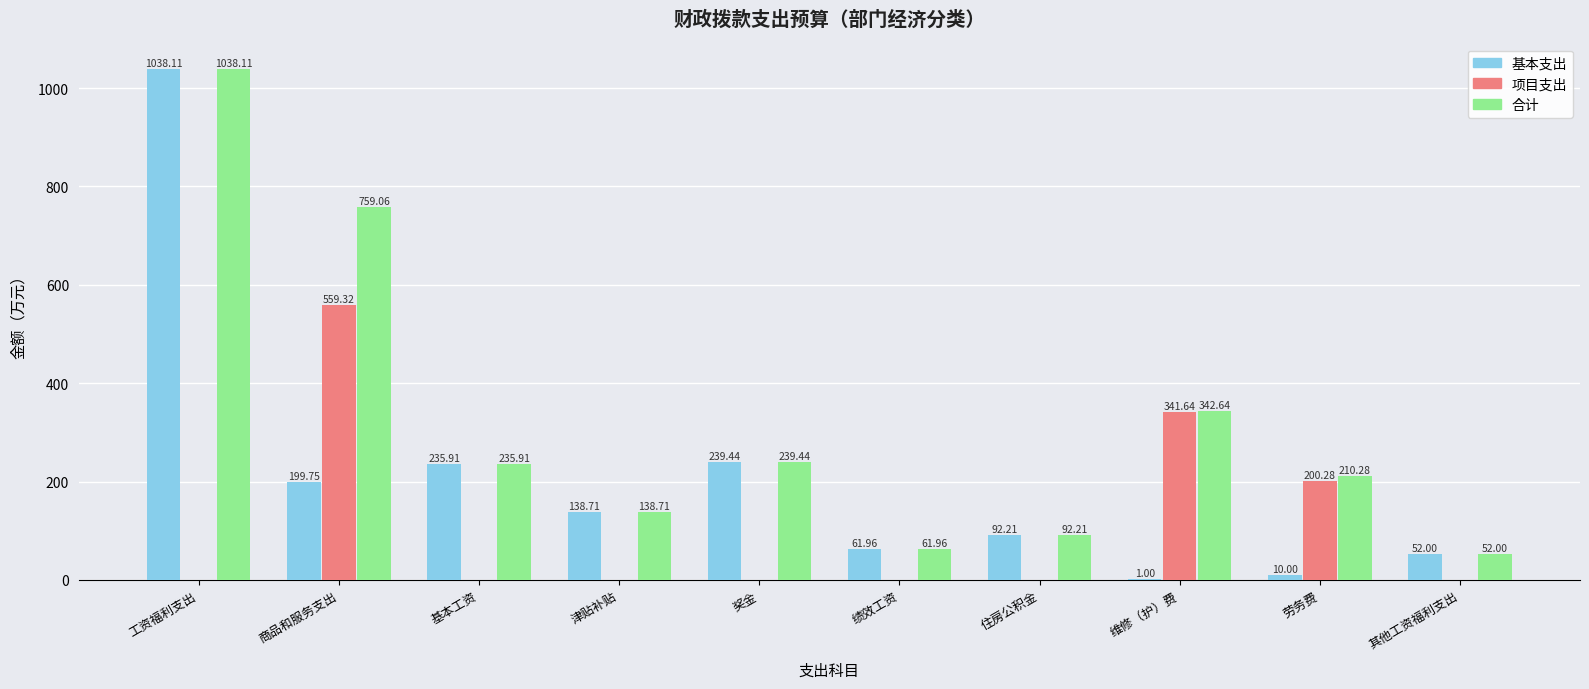

Reading right to left, extract all data points from this chart.

基本支出: 52.0	10.0	1.0	92.2	62.0	239.4	138.7	235.9	199.8	1038.1
项目支出: 0.0	200.3	341.6	0.0	0.0	0.0	0.0	0.0	559.3	0.0
合计: 52.0	210.3	342.6	92.2	62.0	239.4	138.7	235.9	759.1	1038.1